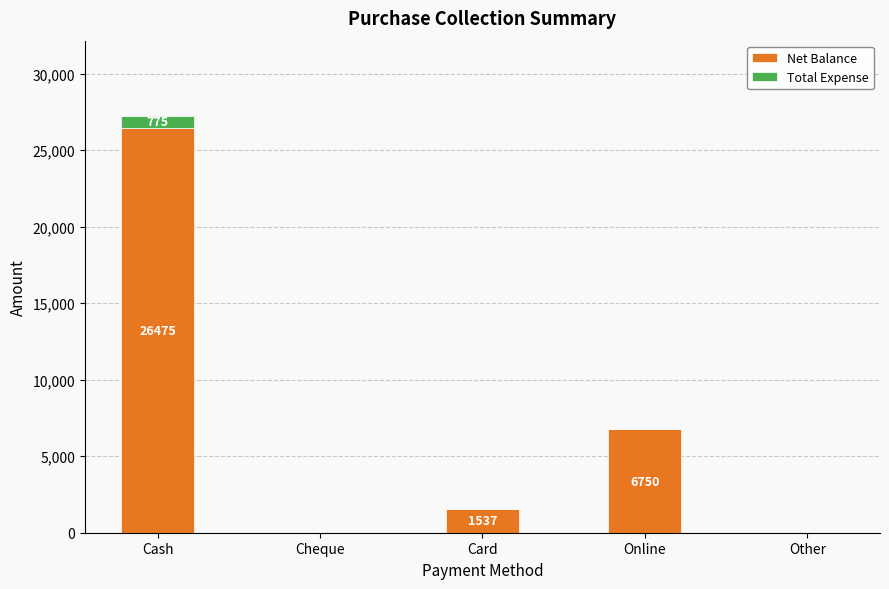

At which label does Net Balance reach its peak?

Cash